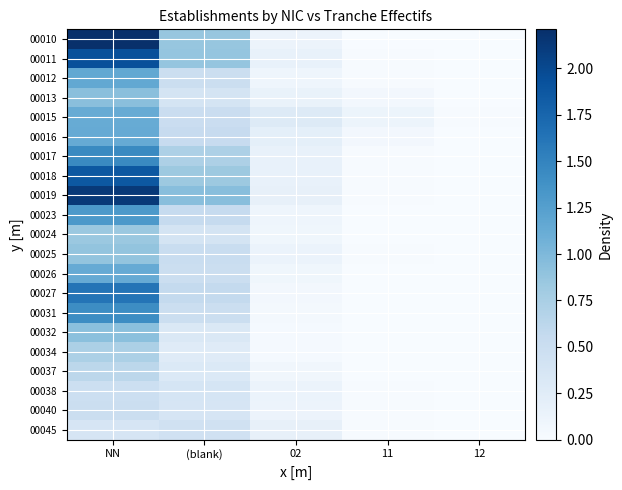

Rank the series at 12 from lowest to highest value.

00031, 00032, 00027, 00034, 00026, 00037, 00010, 00024, 00023, 00040, 00018, 00025, 00019, 00038, 00011, 00045, 00012, 00017, 00013, 00016, 00015